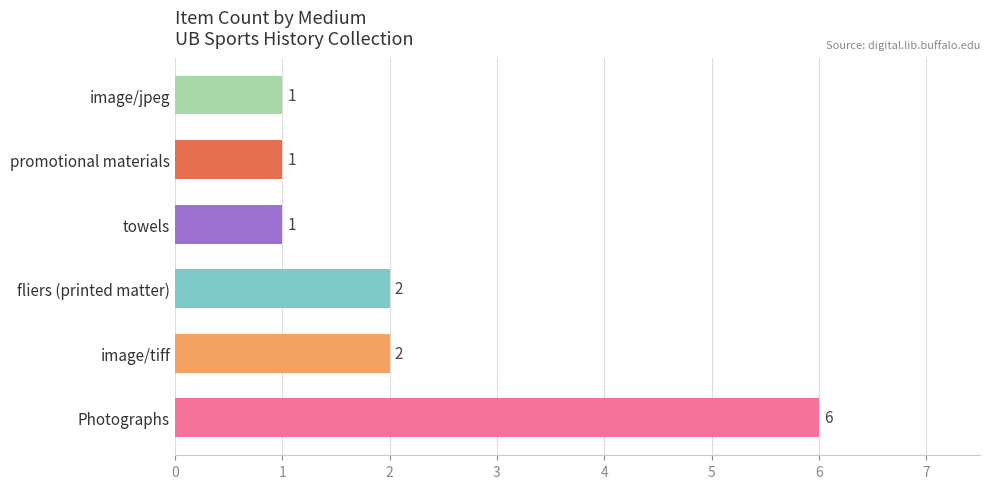

What is the approximate value at Photographs?

6